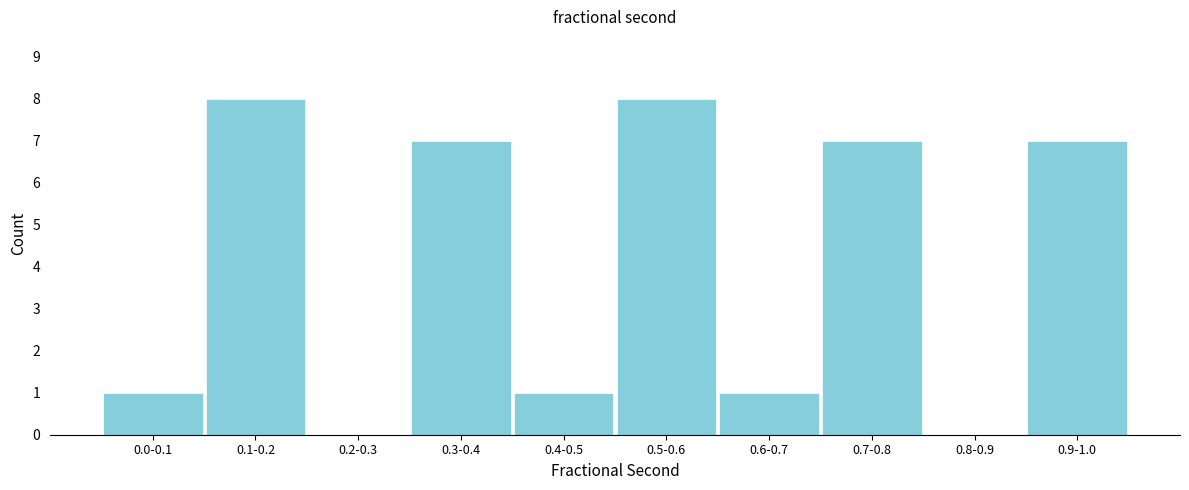

Reading right to left, transcribe all the data shown in this chart.

0.9-1.0=7	0.8-0.9=0	0.7-0.8=7	0.6-0.7=1	0.5-0.6=8	0.4-0.5=1	0.3-0.4=7	0.2-0.3=0	0.1-0.2=8	0.0-0.1=1